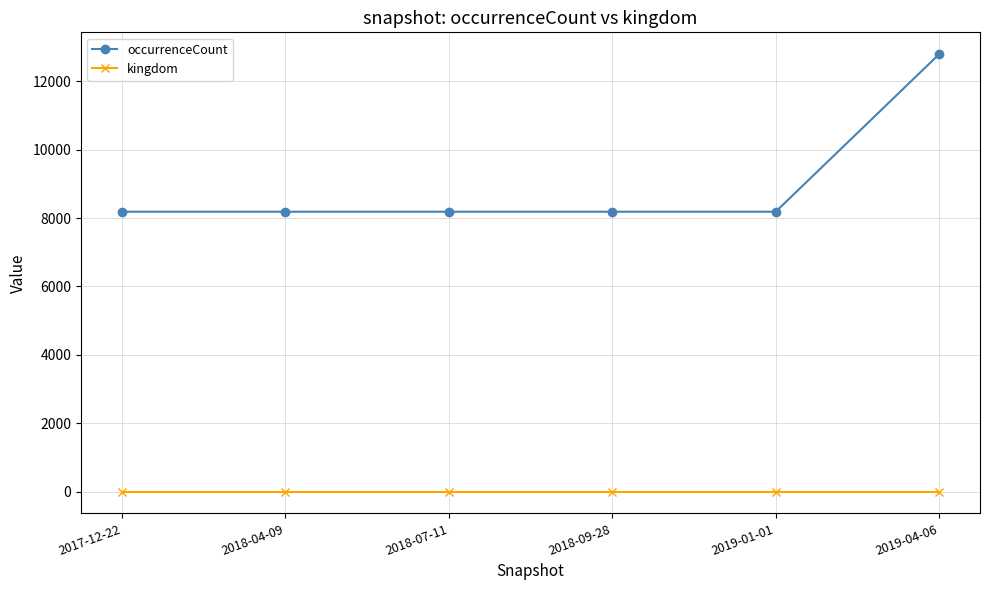

Reading left to right, extract all data points from this chart.

occurrenceCount: 2017-12-22=8184	2018-04-09=8184	2018-07-11=8184	2018-09-28=8184	2019-01-01=8184	2019-04-06=12791
kingdom: 2017-12-22=1	2018-04-09=1	2018-07-11=1	2018-09-28=1	2019-01-01=1	2019-04-06=1